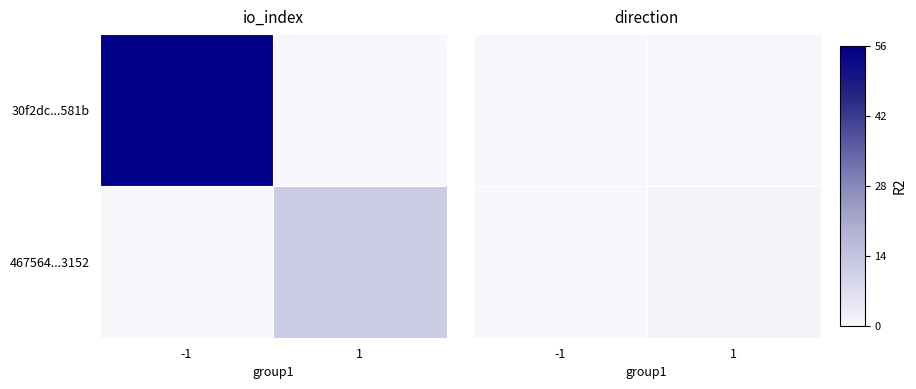

At which category is the sum across all series the highest?

1